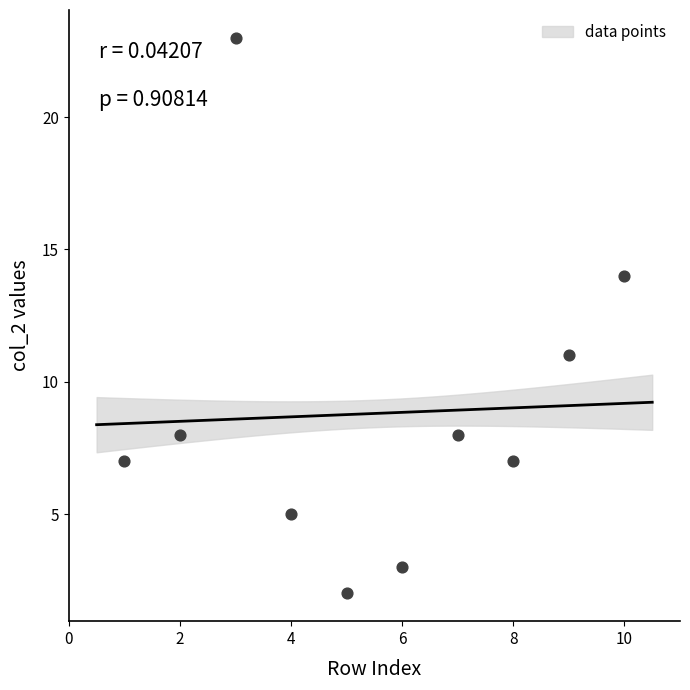

What Y value in the scatter plot is closest to 12?

11